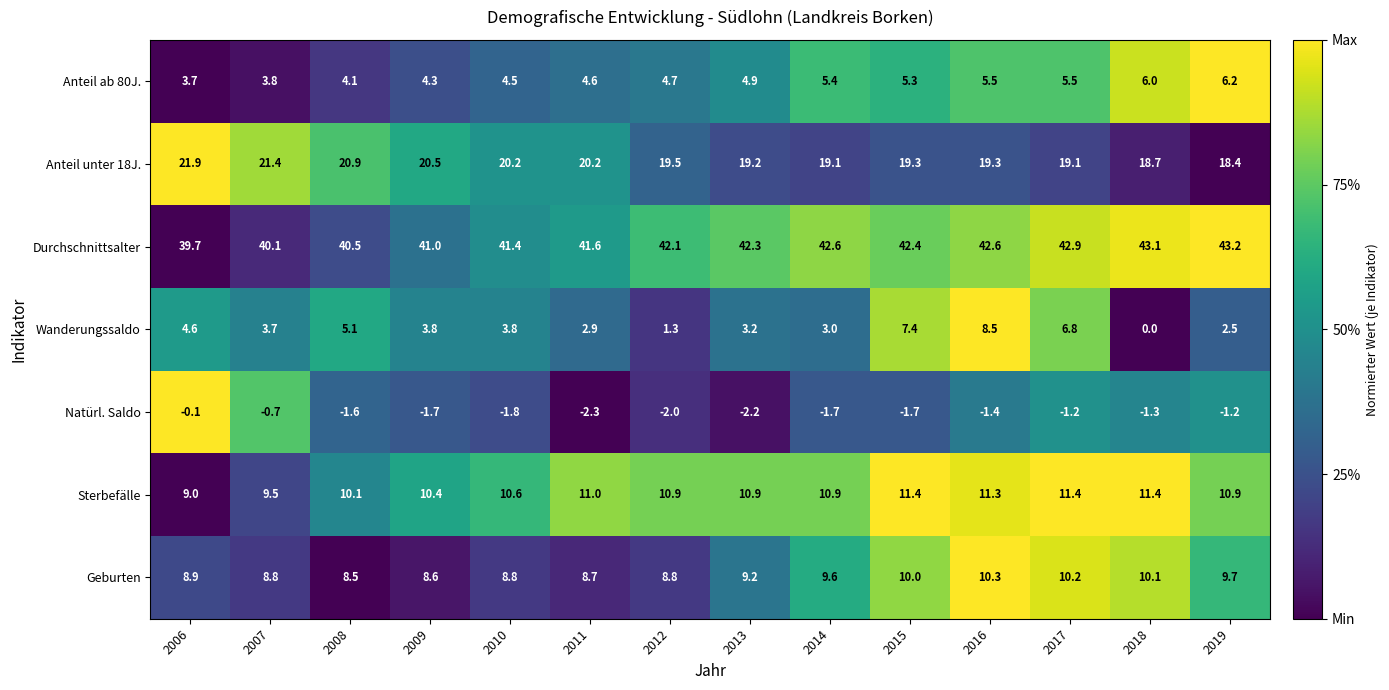

List the series in order of their peak value, lowest first.

Natürl. Saldo, Anteil ab 80J., Wanderungssaldo, Geburten, Sterbefälle, Anteil unter 18J., Durchschnittsalter